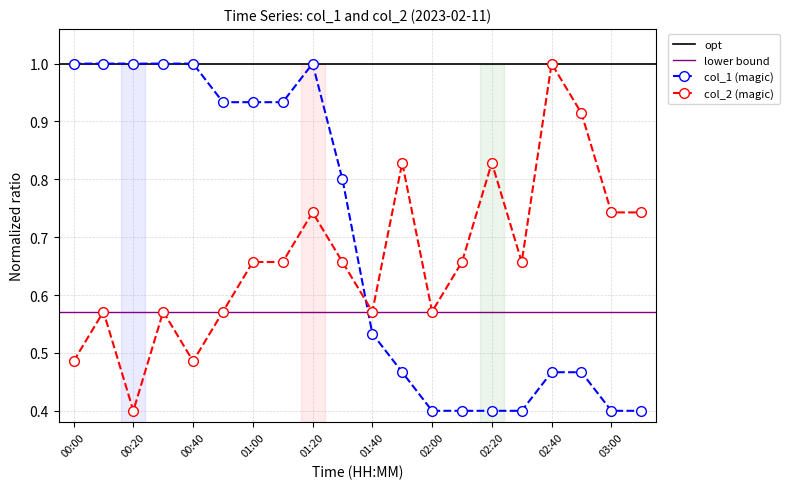

How many times do col_2 and col_1 cross each other?

1